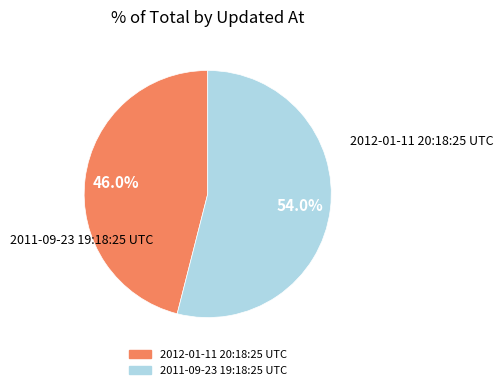

Rank the categories by value from highest to lowest.

2011-09-23 19:18:25 UTC, 2012-01-11 20:18:25 UTC